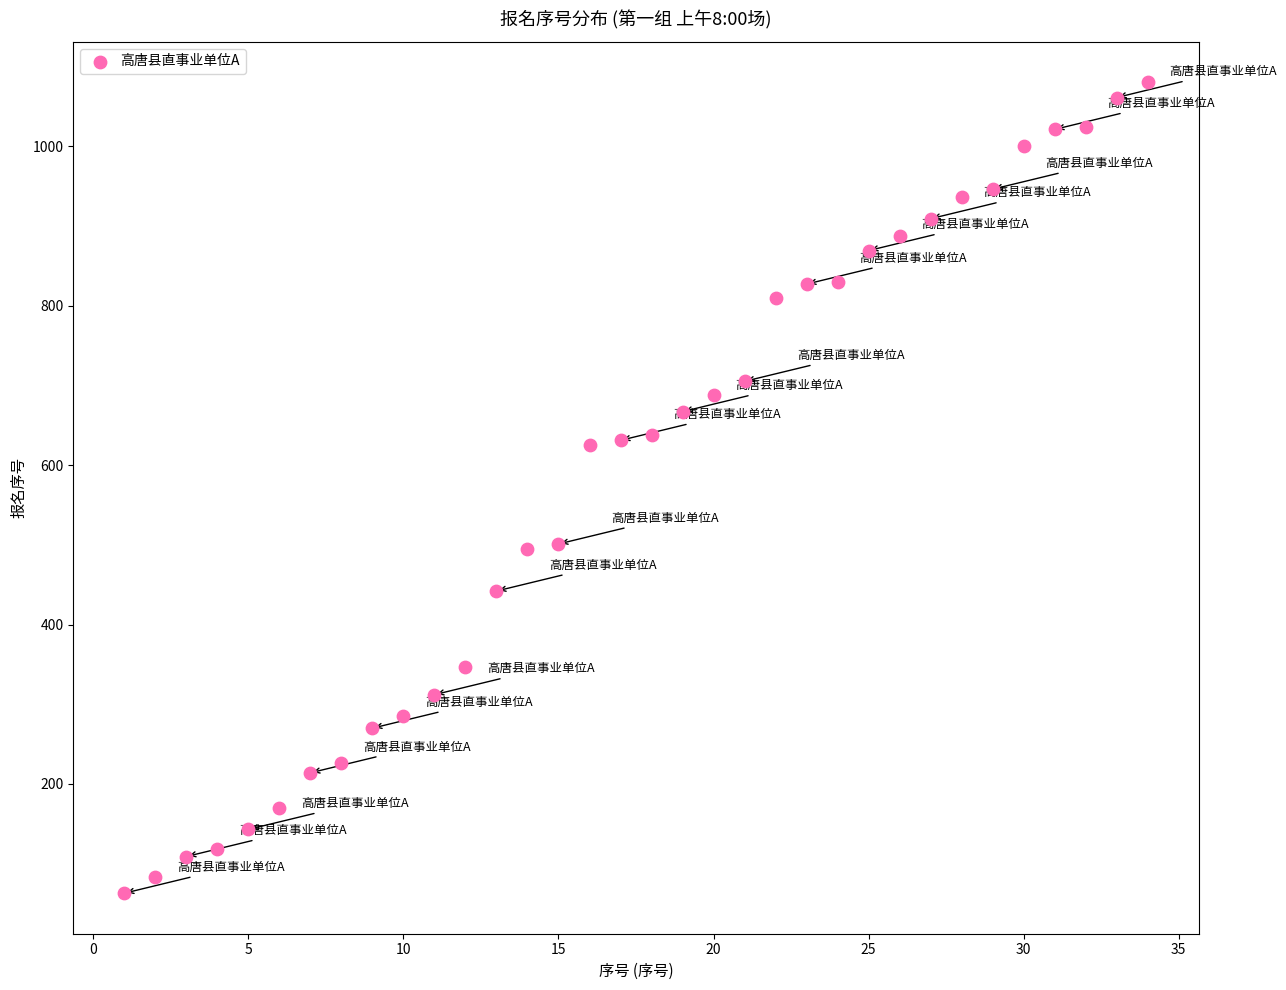

What is the range of Y values (max minus min)?

1017